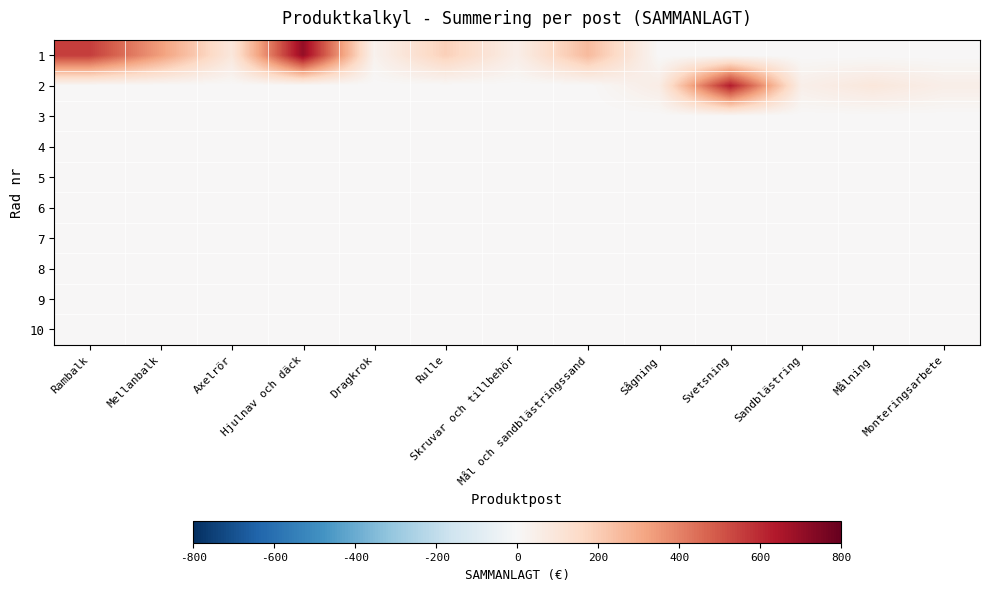

What is the total value across all series at Rambalk?

555.6